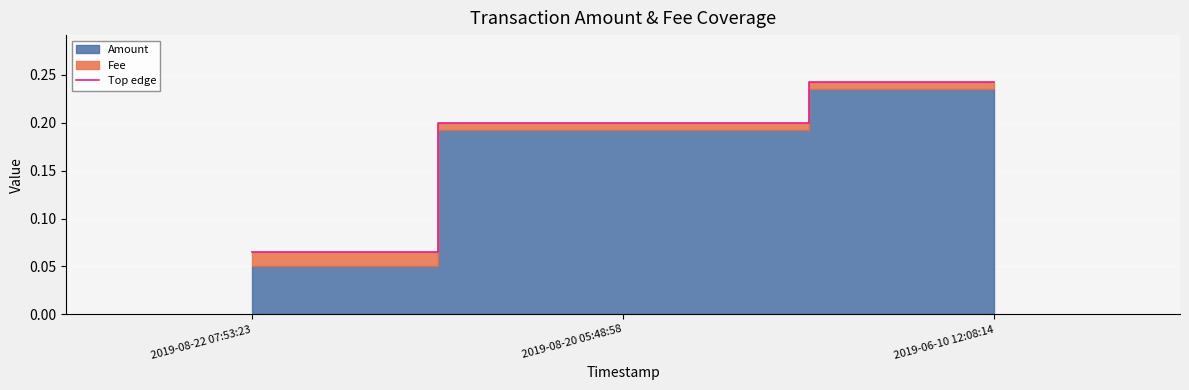

List the labels in order of value, largest first.

2019-06-10 12:08:14, 2019-08-20 05:48:58, 2019-08-22 07:53:23